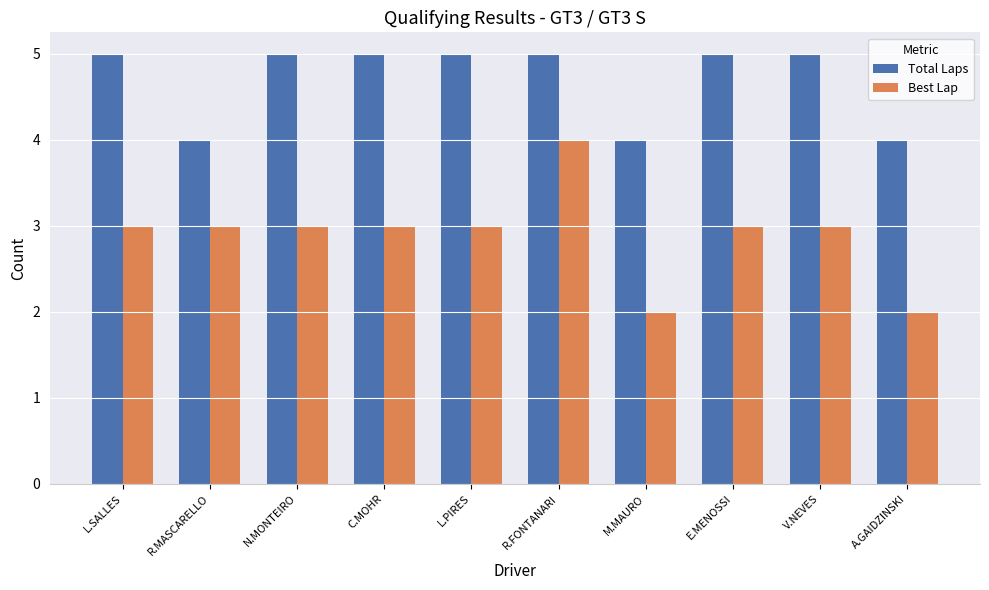

How many categories are shown in the chart?

10